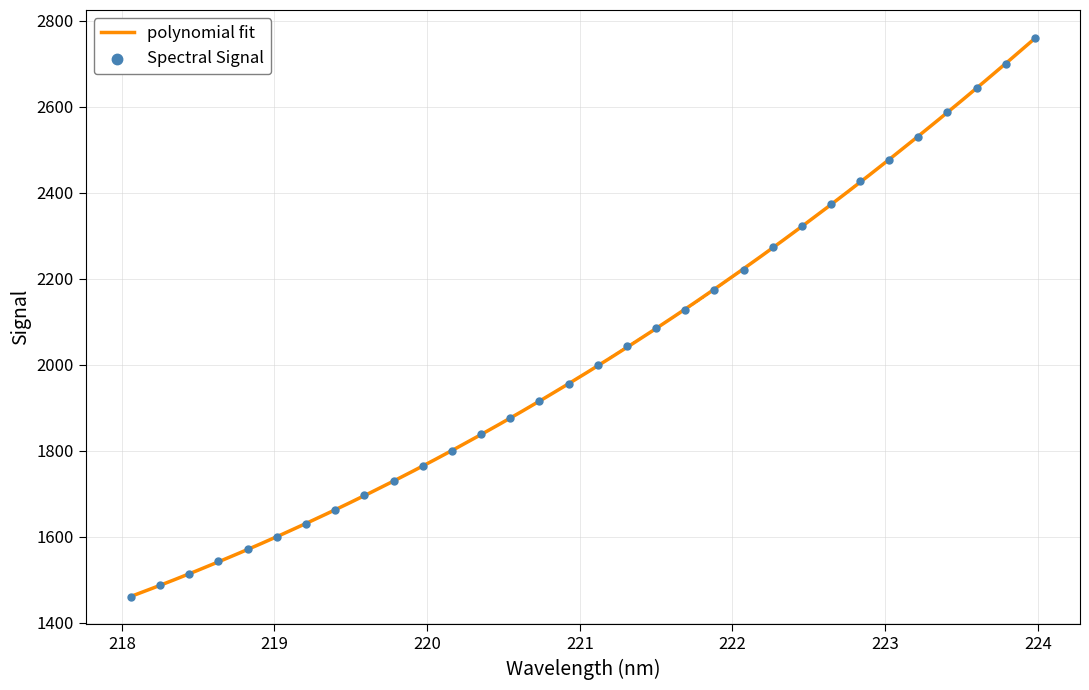

What is the lowest value of the polynomial fit series?

1460.8